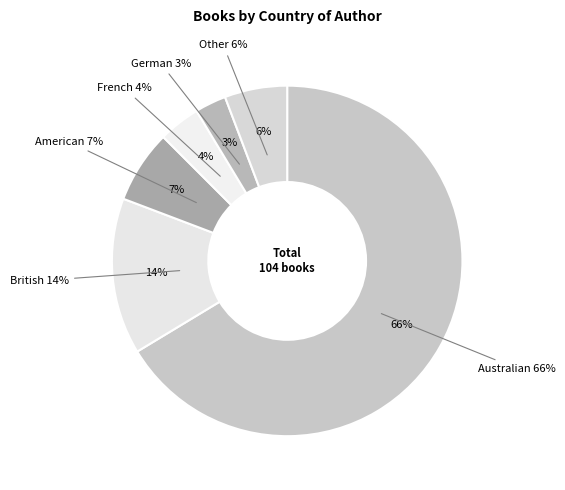

How many slices are in this pie chart?

6